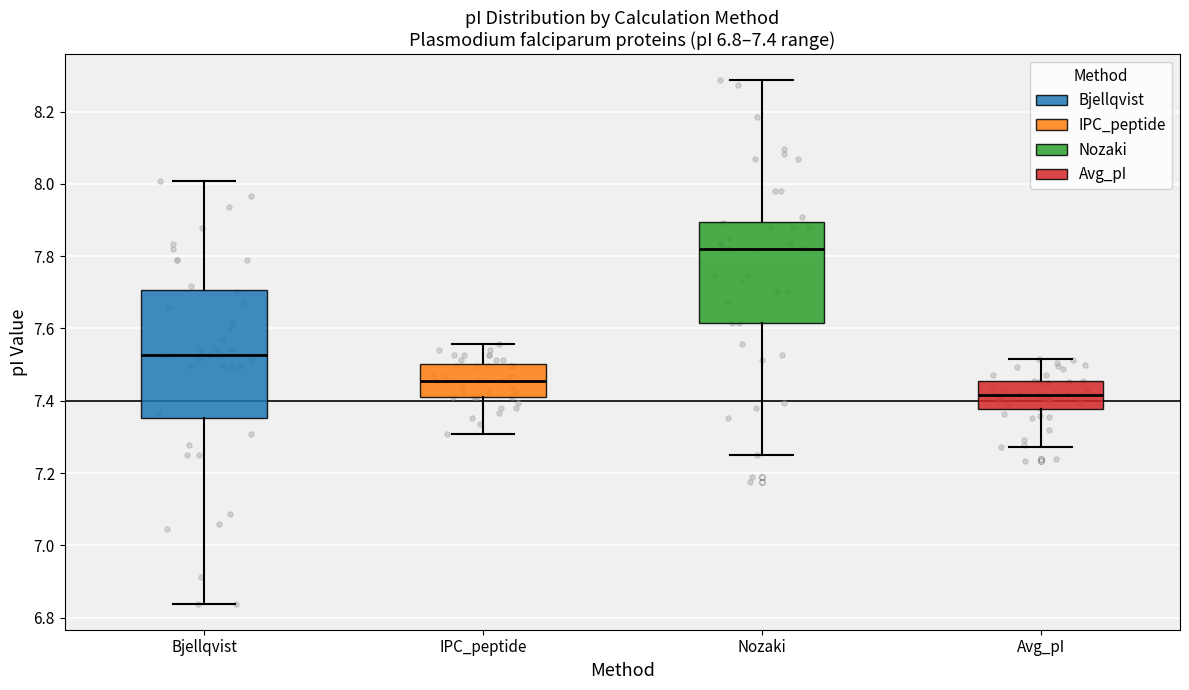

Which box's median line is the lowest?

Avg_pI